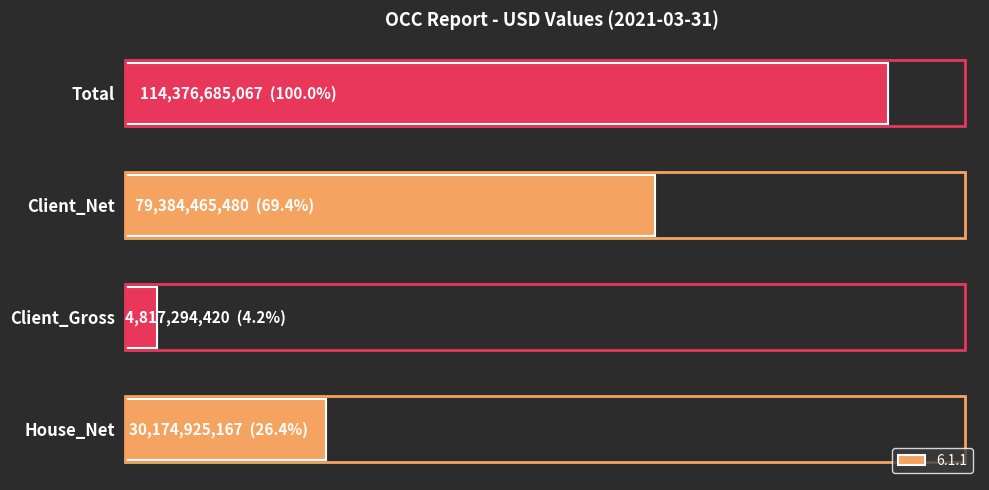

What is the sum of the values at Total and Client_Net?

193761150547